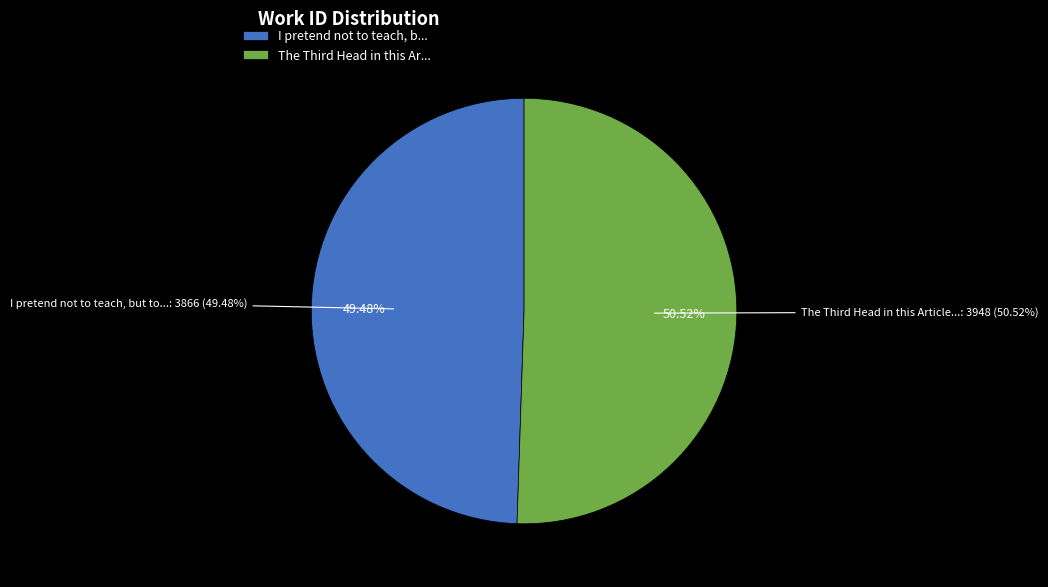

Which category has the smallest portion of the pie?

I pretend not to teach, but to enquire